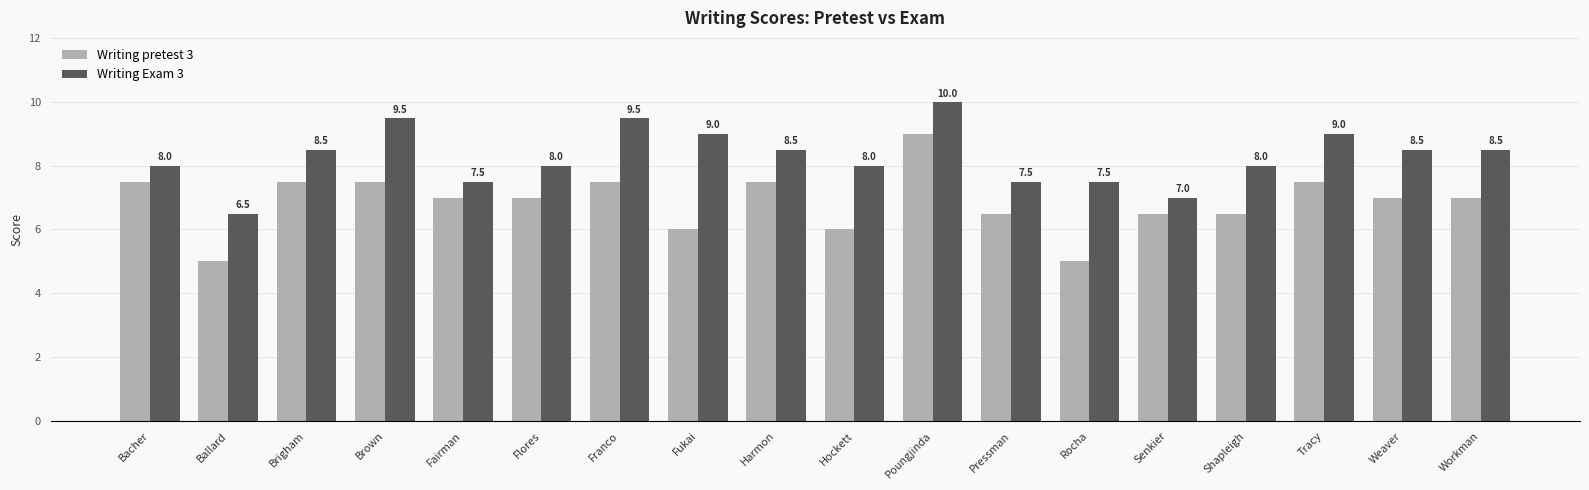

Which series has the largest range (max minus min)?

Writing pretest 3